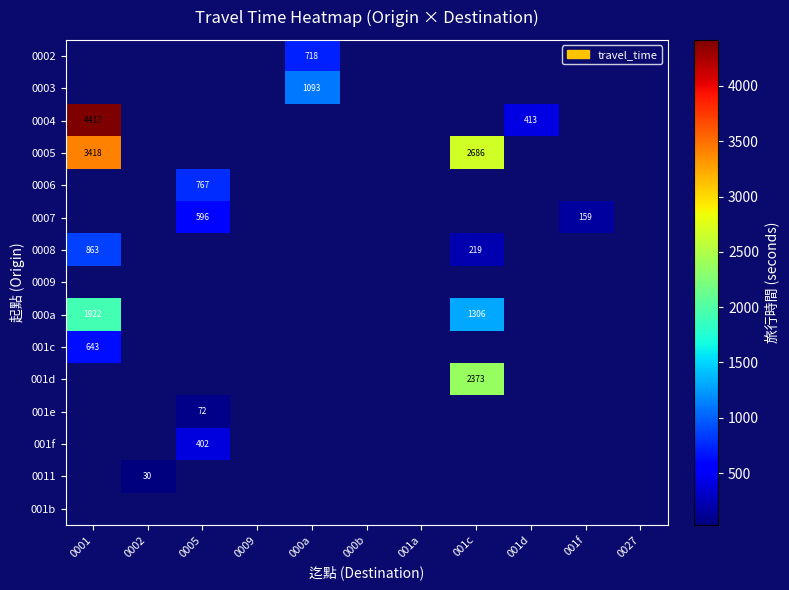

Is it true that 001e equals 72 at 0005?

True